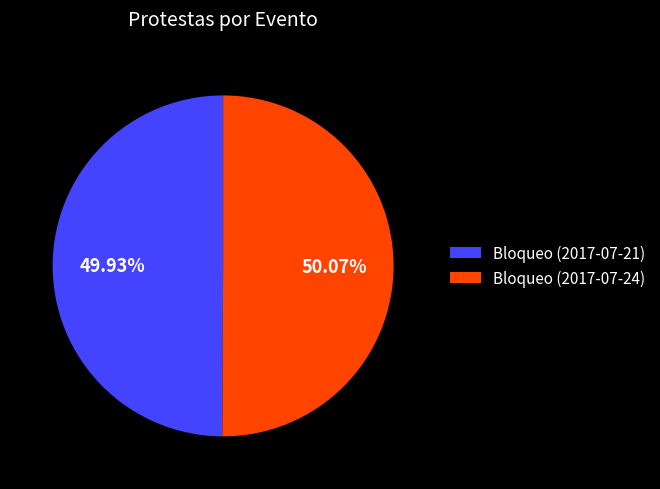

Is there a majority slice in this chart?

Yes